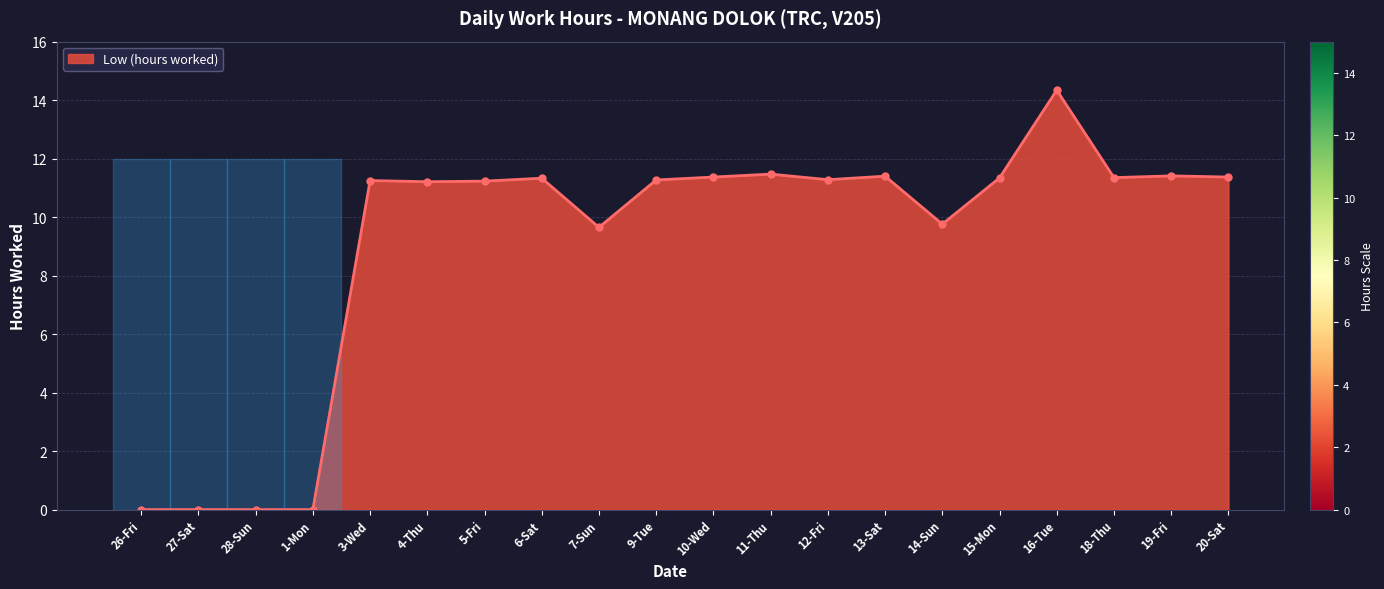

True or false: there are more than 1 points higher than both neighbors.

True